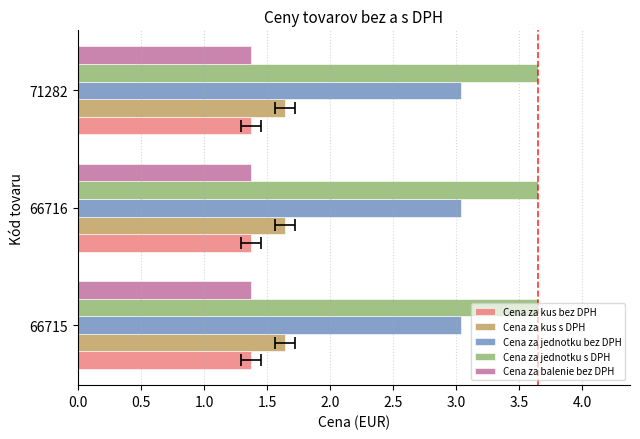

Which series has the largest total across all categories?

Cena za jednotku s DPH